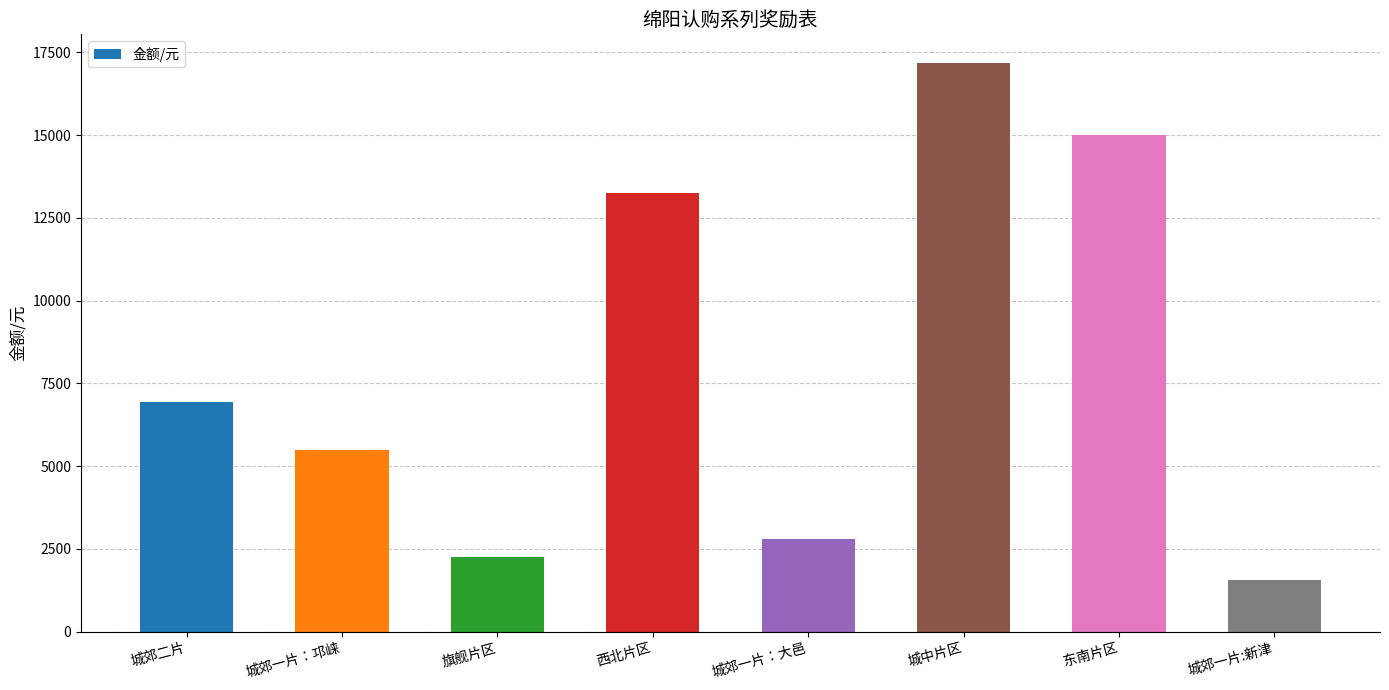

At which category does the chart reach its minimum across all series?

城郊一片:新津